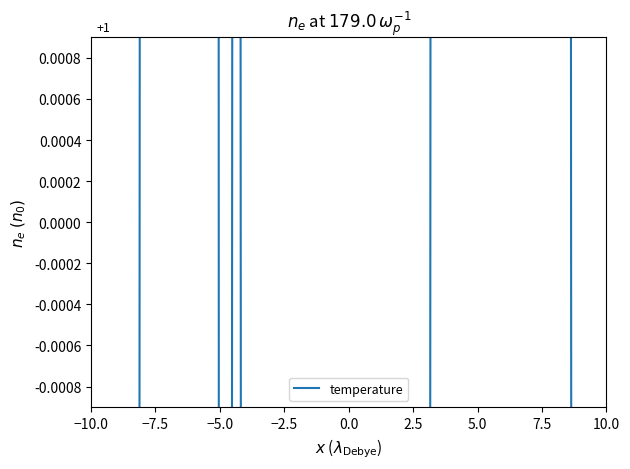

Reading right to left, list all the values displayed in this chart.

-0.1	-0.1	-0.1	0.0	0.0	0.1	0.1	0.2	0.2	0.1	0.1	0.0	0.1	0.0	-0.1	-0.2	-0.2	-0.1	-0.1	-0.1	-0.1	-0.1	-0.1	-0.2	-0.1	-0.1	-0.1	-0.1	0.0	-0.1	0.1	0.2	0.1	0.0	0.0	0.0	-0.1	-0.1	-0.1	-0.2